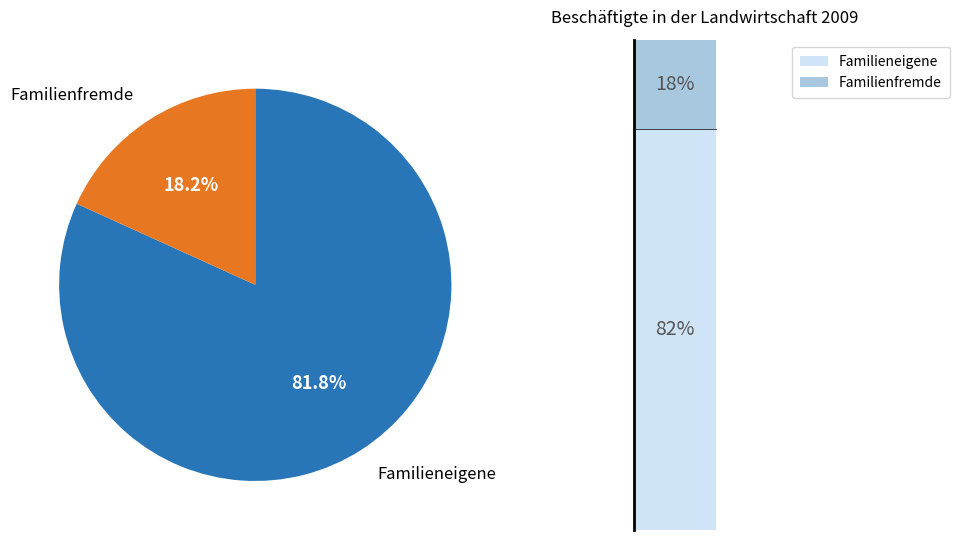

What percentage is NOT represented by Familieneigene?

18.2%